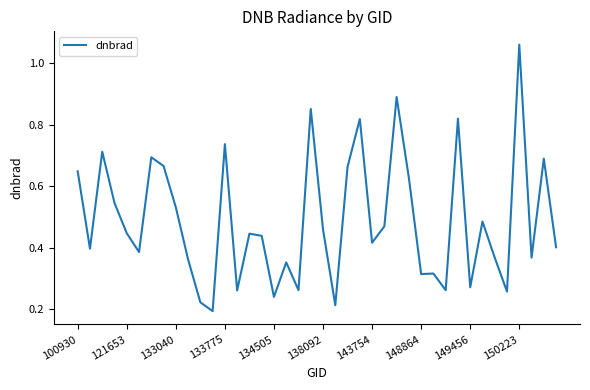

The chart shows a value of 0.5 at 133775. True or false?

False